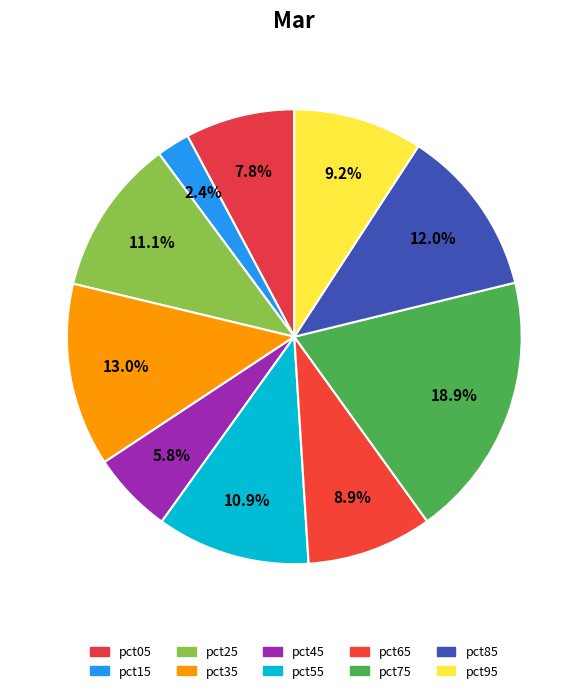

To the nearest percent, what portion does pct85 represent?

12%